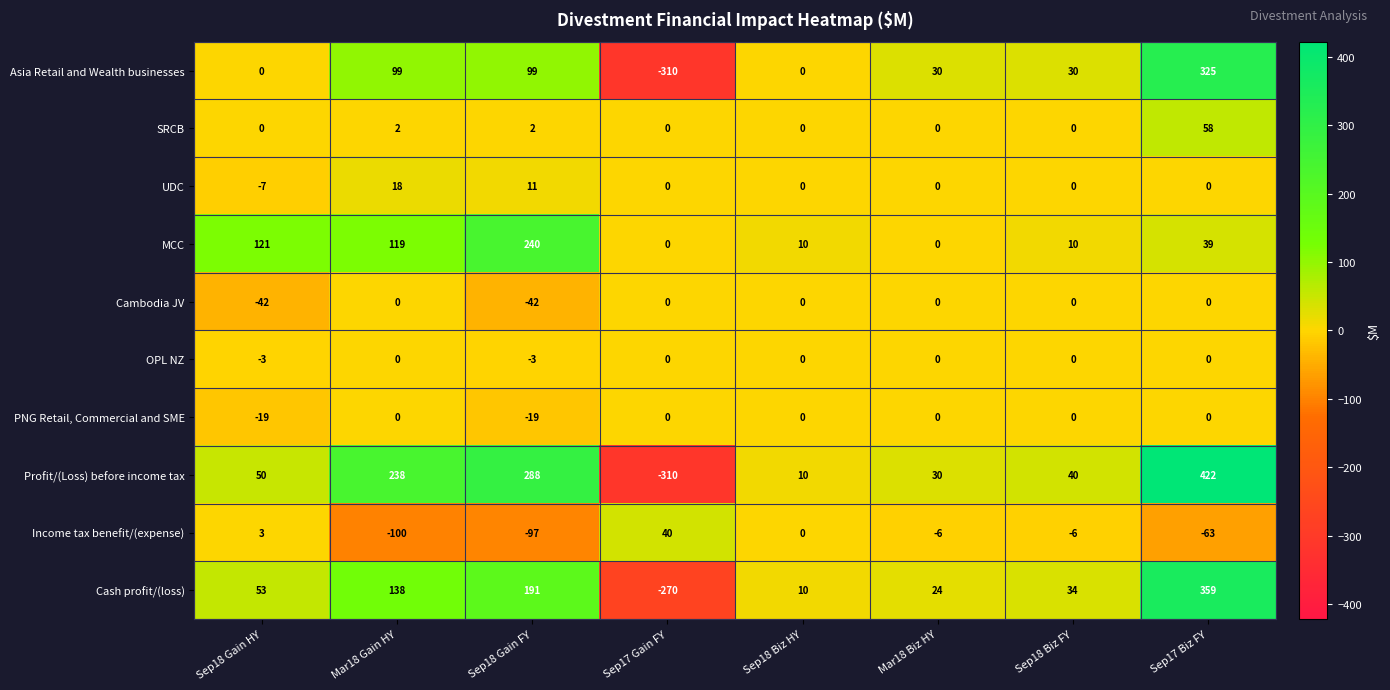

Which label corresponds to the smallest value in the chart?

Sep17 Gain FY